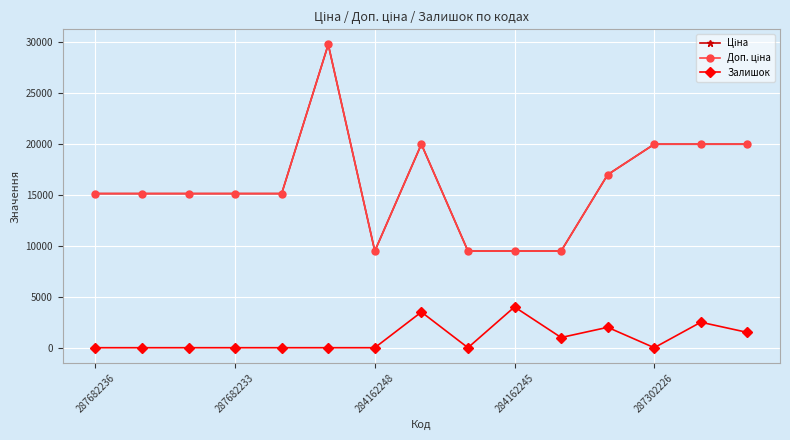

Reading left to right, transcribe all the data shown in this chart.

Ціна: 15120.0	15120.0	15120.0	15120.0	15120.0	29747.2	9480.1	19964.2	9480.1	9480.1	9480.1	16976.3	19964.2	19964.2	19964.2
Доп. ціна: 15120.0	15120.0	15120.0	15120.0	15120.0	29747.2	9480.1	19964.2	9480.1	9480.1	9480.1	16976.3	19964.2	19964.2	19964.2
Залишок: 0.0	0.0	0.0	0.0	0.0	0.0	0.0	3500.0	0.0	4000.0	1000.0	2000.0	0.0	2500.0	1500.0